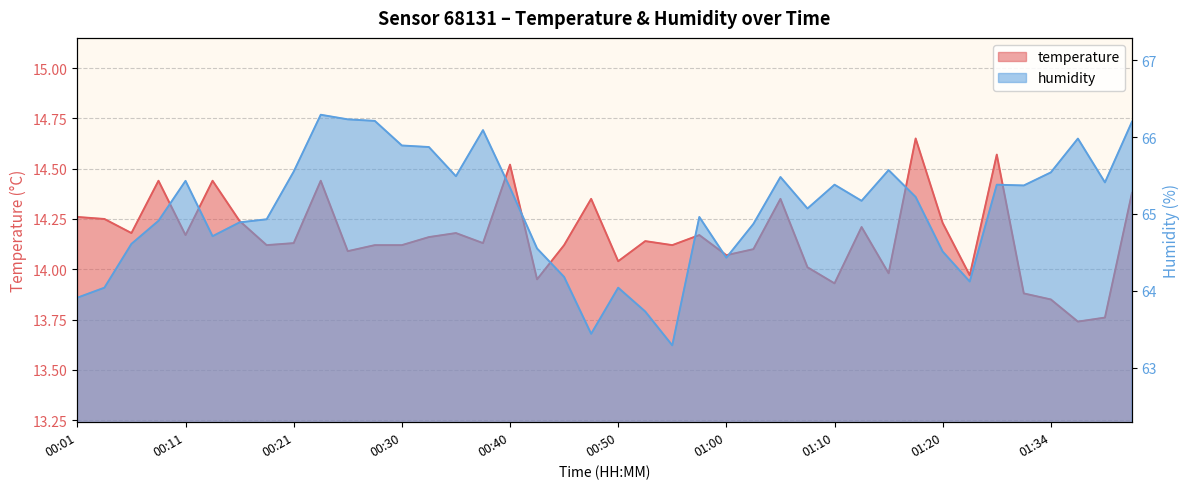

What is the label of the 5th point from the left?

00:11